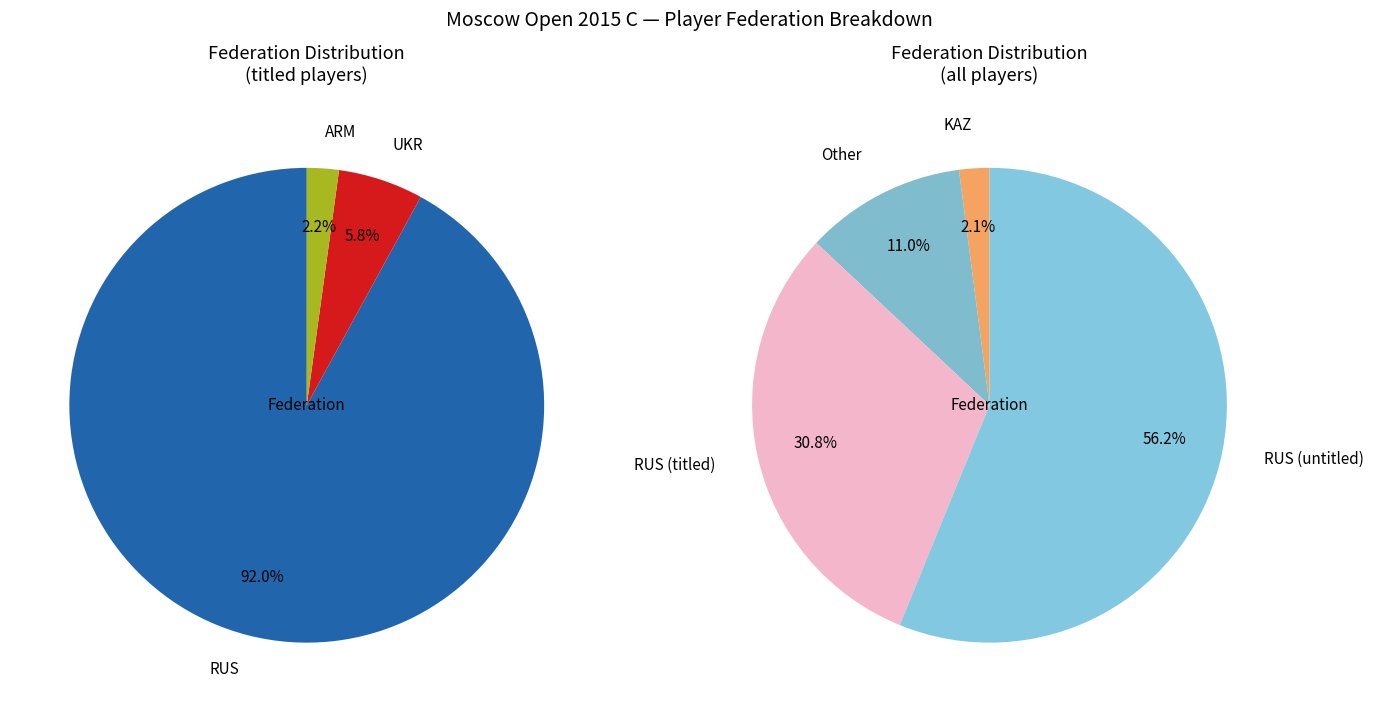

Which slice is the smallest?

ARM